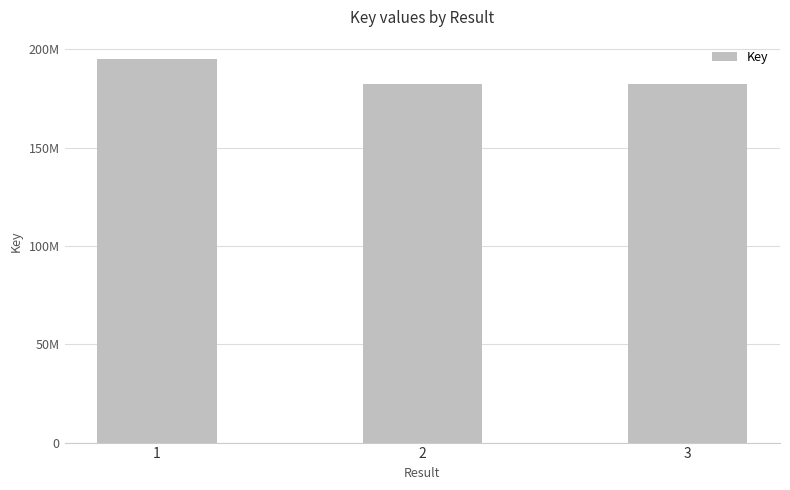

At which label does the data first exceed 182455022?

1